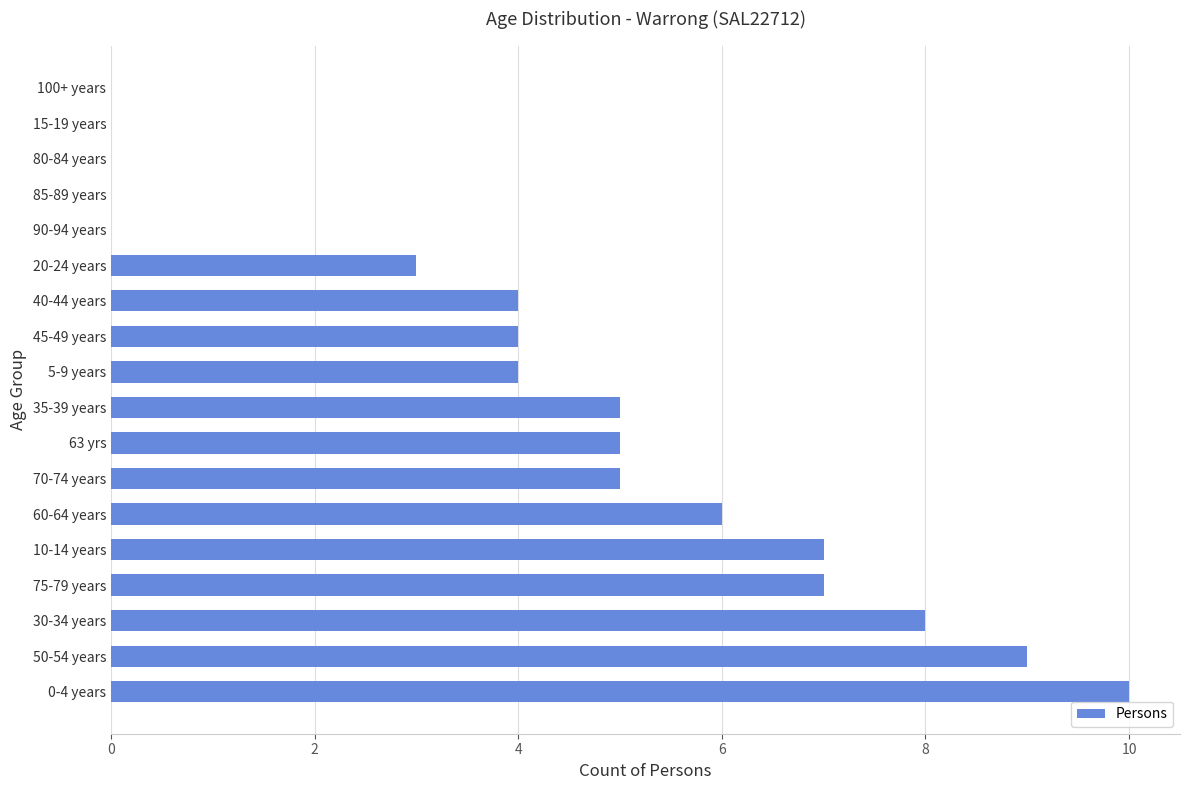

How many values are between 0 and 7?

15